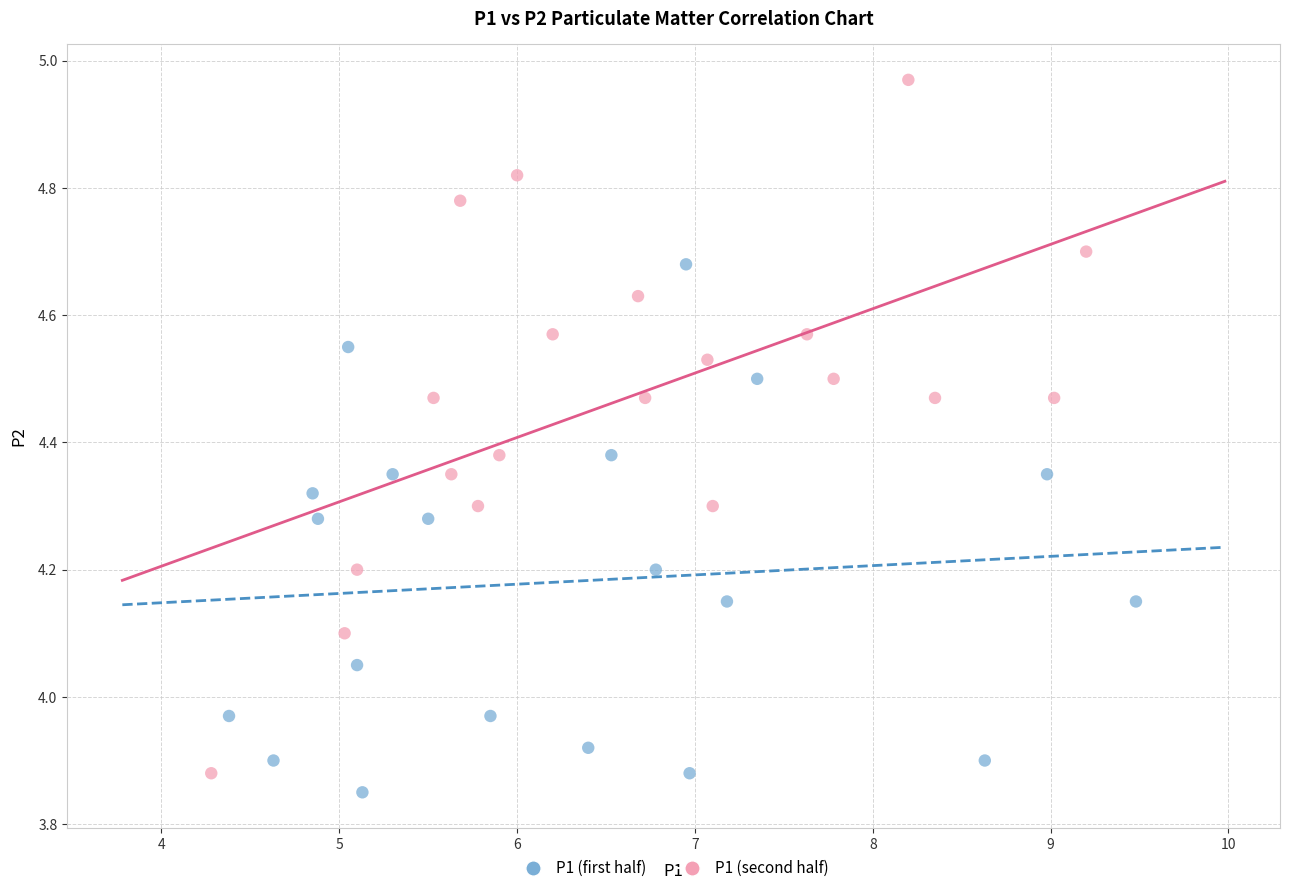

Which series contains the highest Y value?

P1 (second half)